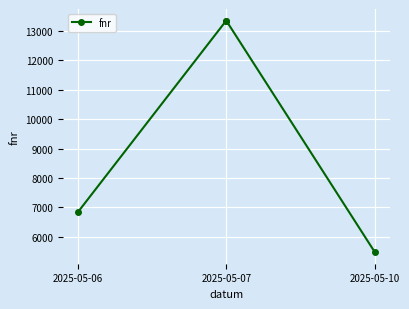

How many lines are shown in the chart?

1